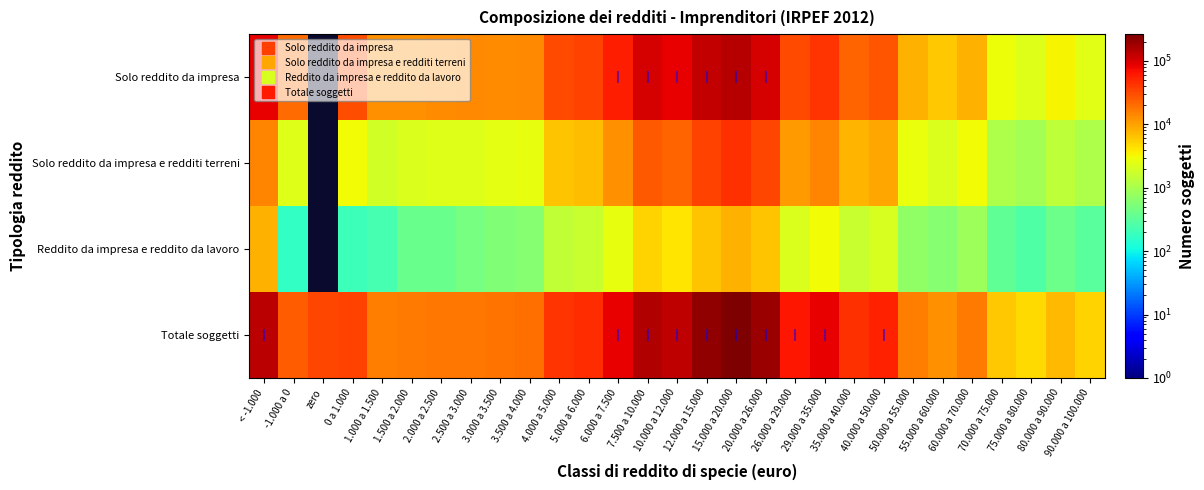

Between 55.000 a 60.000 and 70.000 a 75.000, which series saw the biggest shift?

Totale soggetti